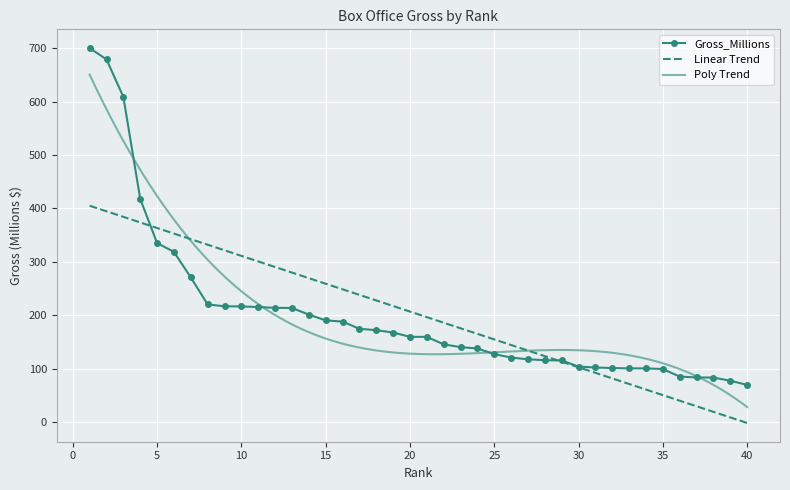

Rank the categories by value from lowest to highest.

40, 39, 38, 37, 36, 35, 34, 33, 32, 31, 30, 29, 28, 27, 26, 25, 24, 23, 22, 21, 20, 19, 18, 17, 16, 15, 14, 13, 12, 11, 10, 9, 8, 7, 6, 5, 4, 3, 2, 1